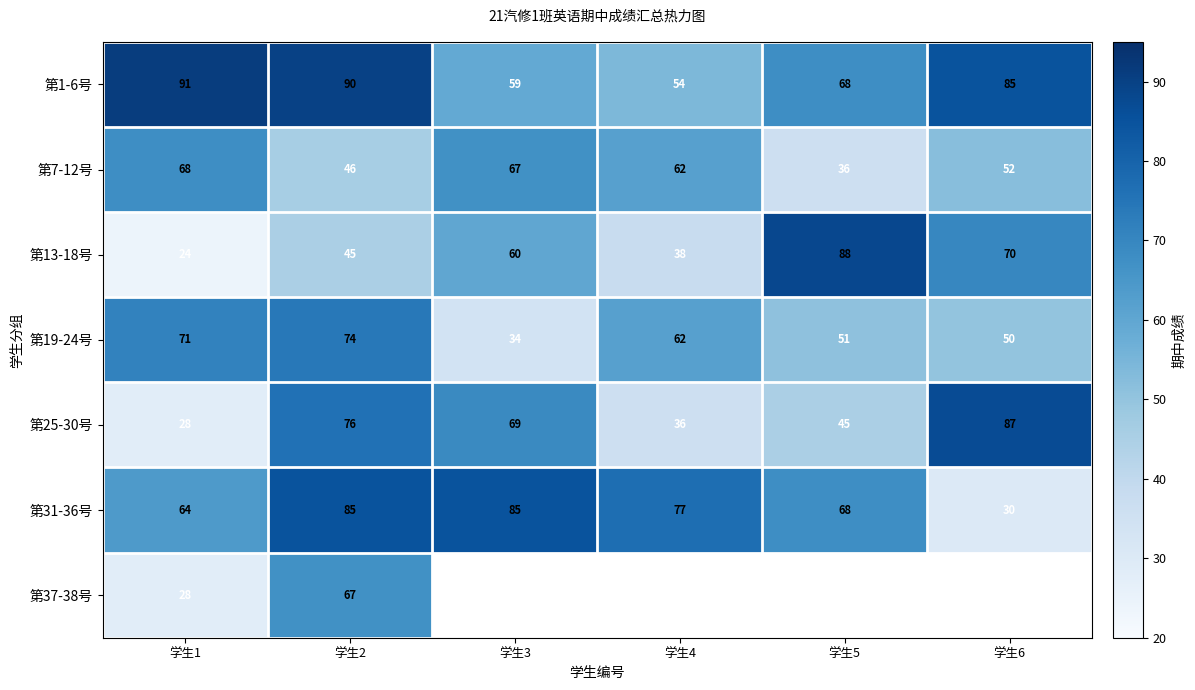

Where does the 第25-30号 series first go above 69?

学生2